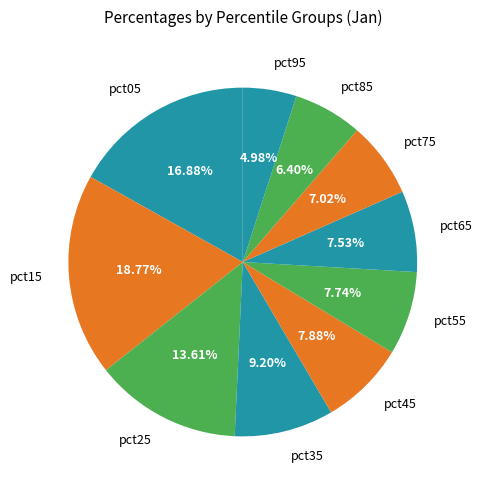

Does pct25 account for over 50% of the chart?

No